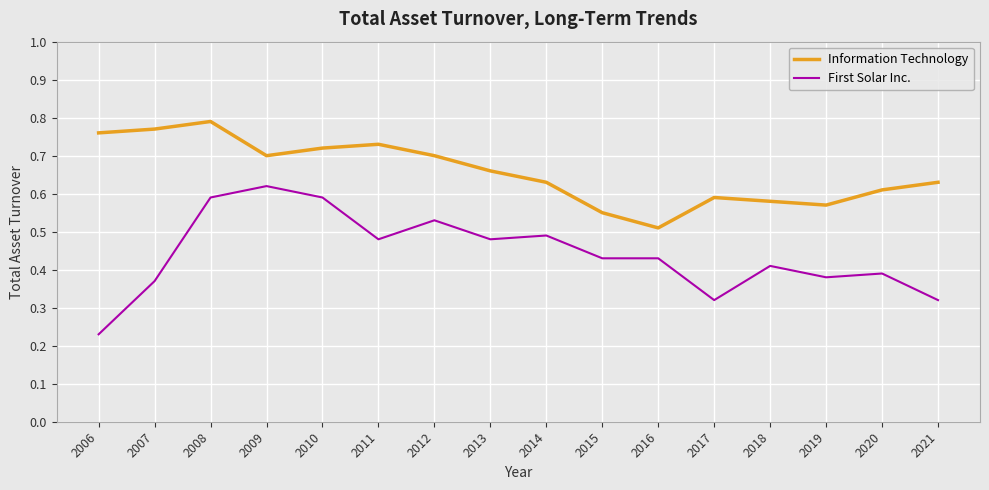

Rank the series by their average value, from lowest to highest.

First Solar Inc., Information Technology